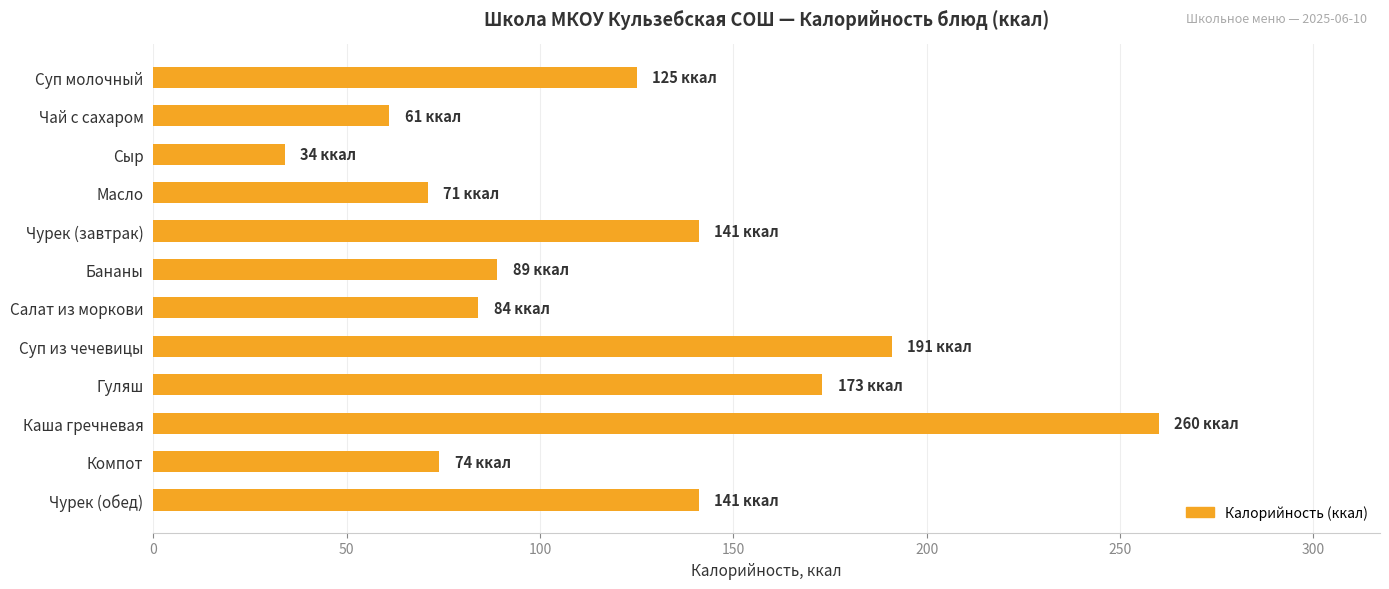

Between Чурек (завтрак) and Каша гречневая, which is larger?

Каша гречневая